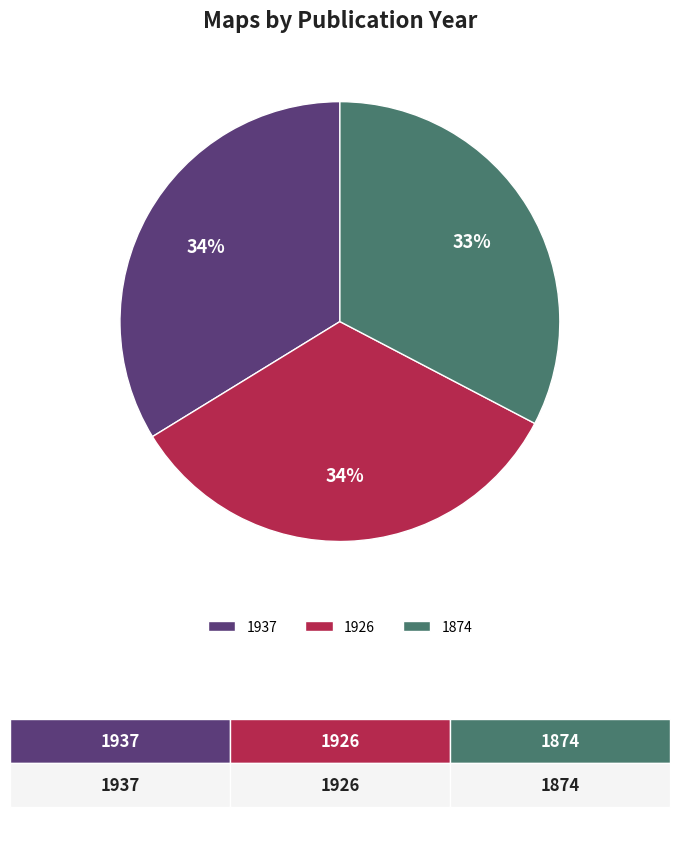

Count the number of slices in the pie.

3